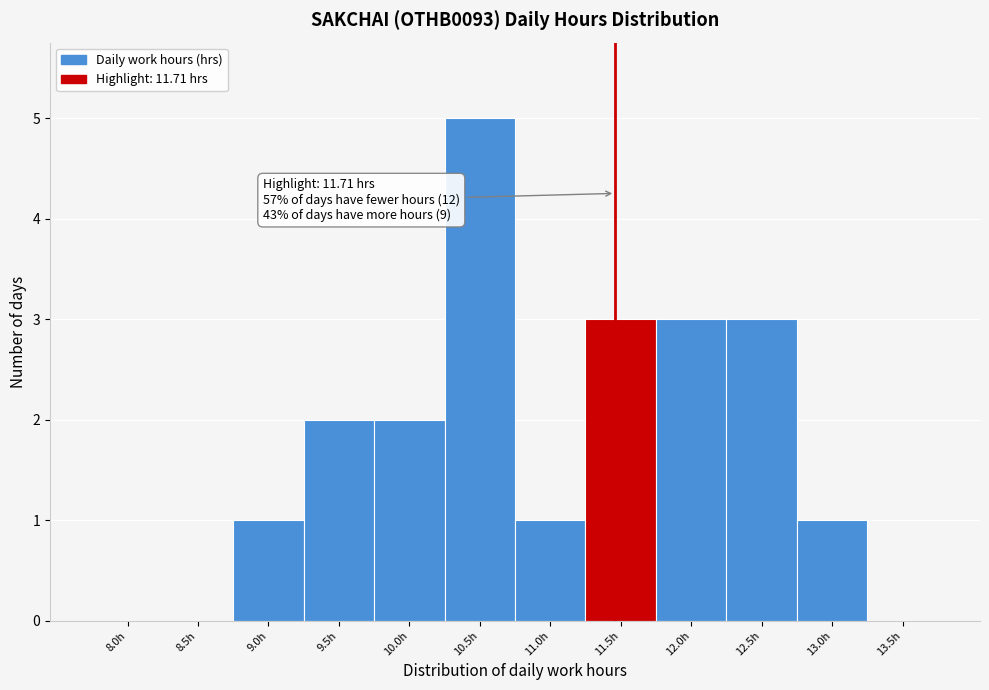

Reading left to right, extract all data points from this chart.

8.0h=0	8.5h=0	9.0h=1	9.5h=2	10.0h=2	10.5h=5	11.0h=1	11.5h=3	12.0h=3	12.5h=3	13.0h=1	13.5h=0